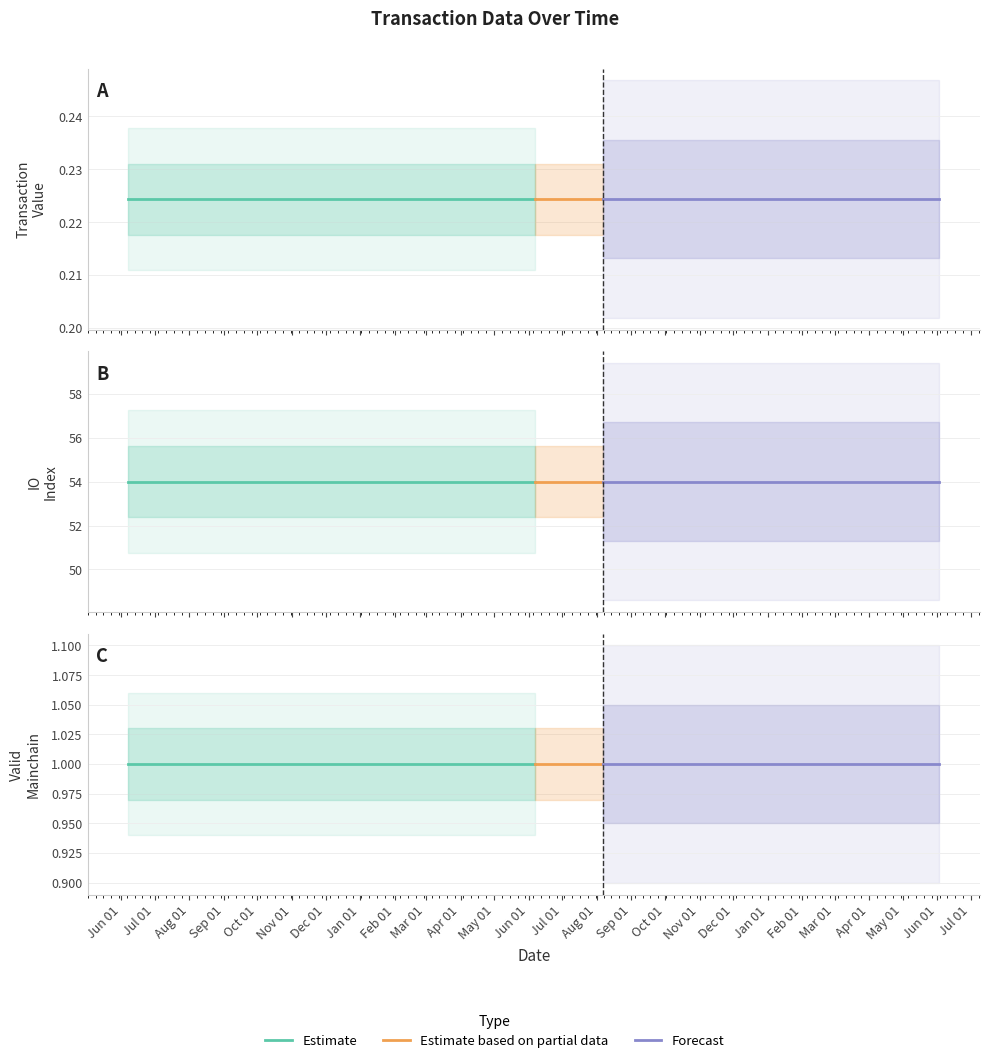

Reading right to left, list all the values displayed in this chart.

value: 0.2	0.2	0.2	0.2	0.2	0.2	0.2	0.2	0.2	0.2	0.2	0.2	0.2	0.2	0.2	0.2	0.2	0.2	0.2	0.2	0.2	0.2	0.2	0.2	0.2
io_index: 54.0	54.0	54.0	54.0	54.0	54.0	54.0	54.0	54.0	54.0	54.0	54.0	54.0	54.0	54.0	54.0	54.0	54.0	54.0	54.0	54.0	54.0	54.0	54.0	54.0
valid_mainchain: 1.0	1.0	1.0	1.0	1.0	1.0	1.0	1.0	1.0	1.0	1.0	1.0	1.0	1.0	1.0	1.0	1.0	1.0	1.0	1.0	1.0	1.0	1.0	1.0	1.0